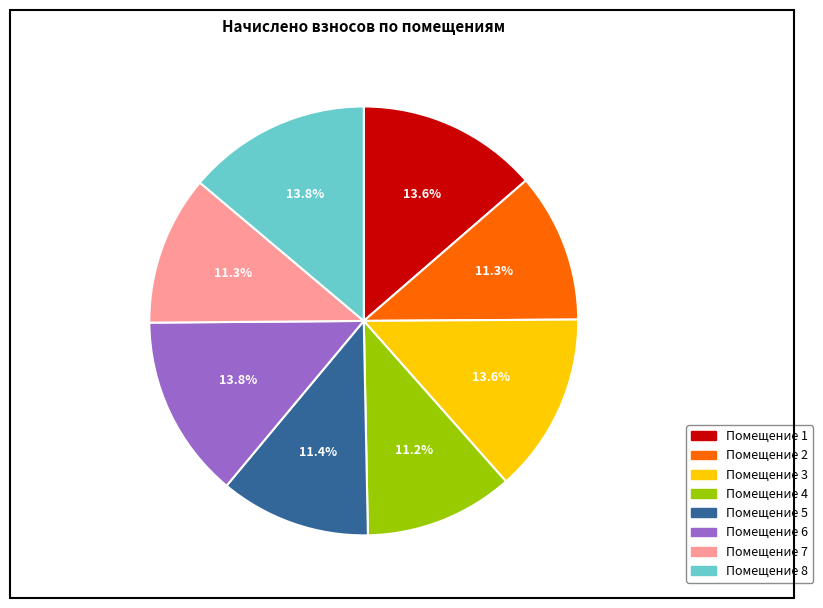

Is there a majority slice in this chart?

No